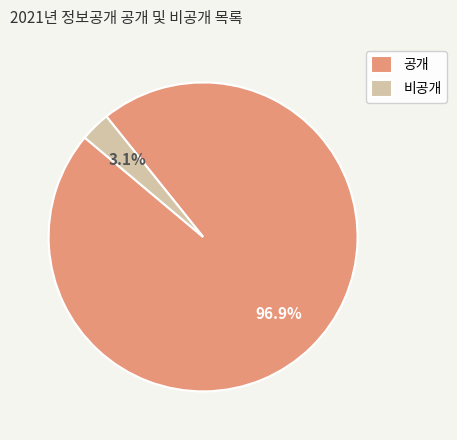

How many segments does this pie chart have?

2